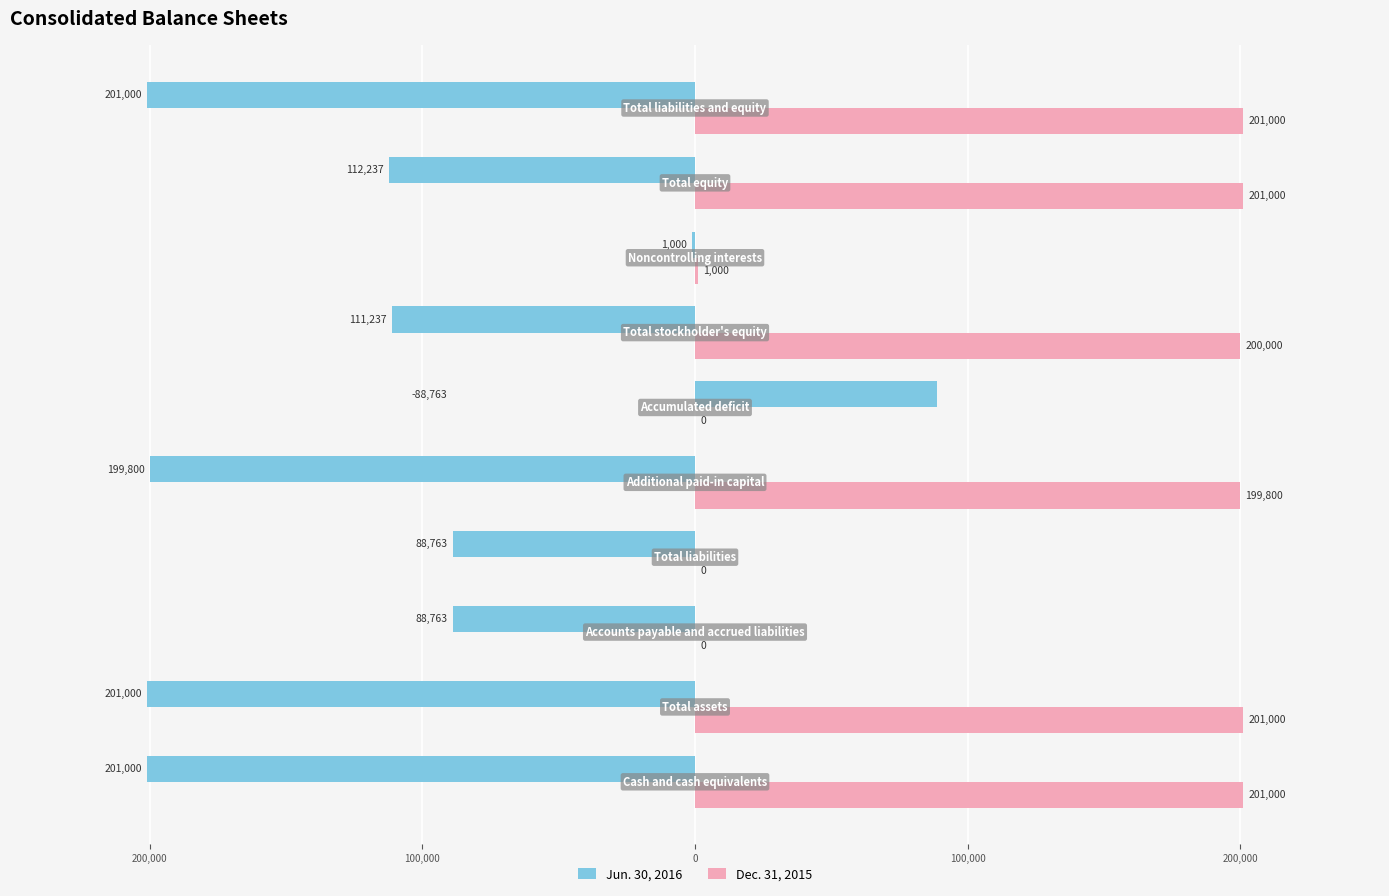

Which series has the largest range (max minus min)?

Jun. 30, 2016